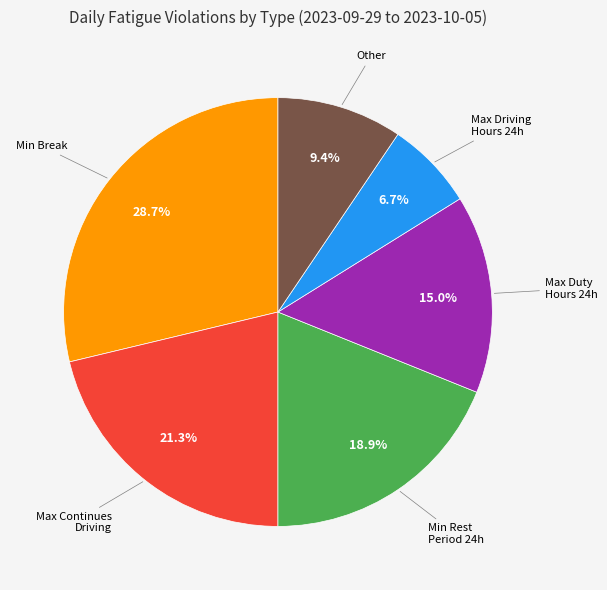

Is there a majority slice in this chart?

No